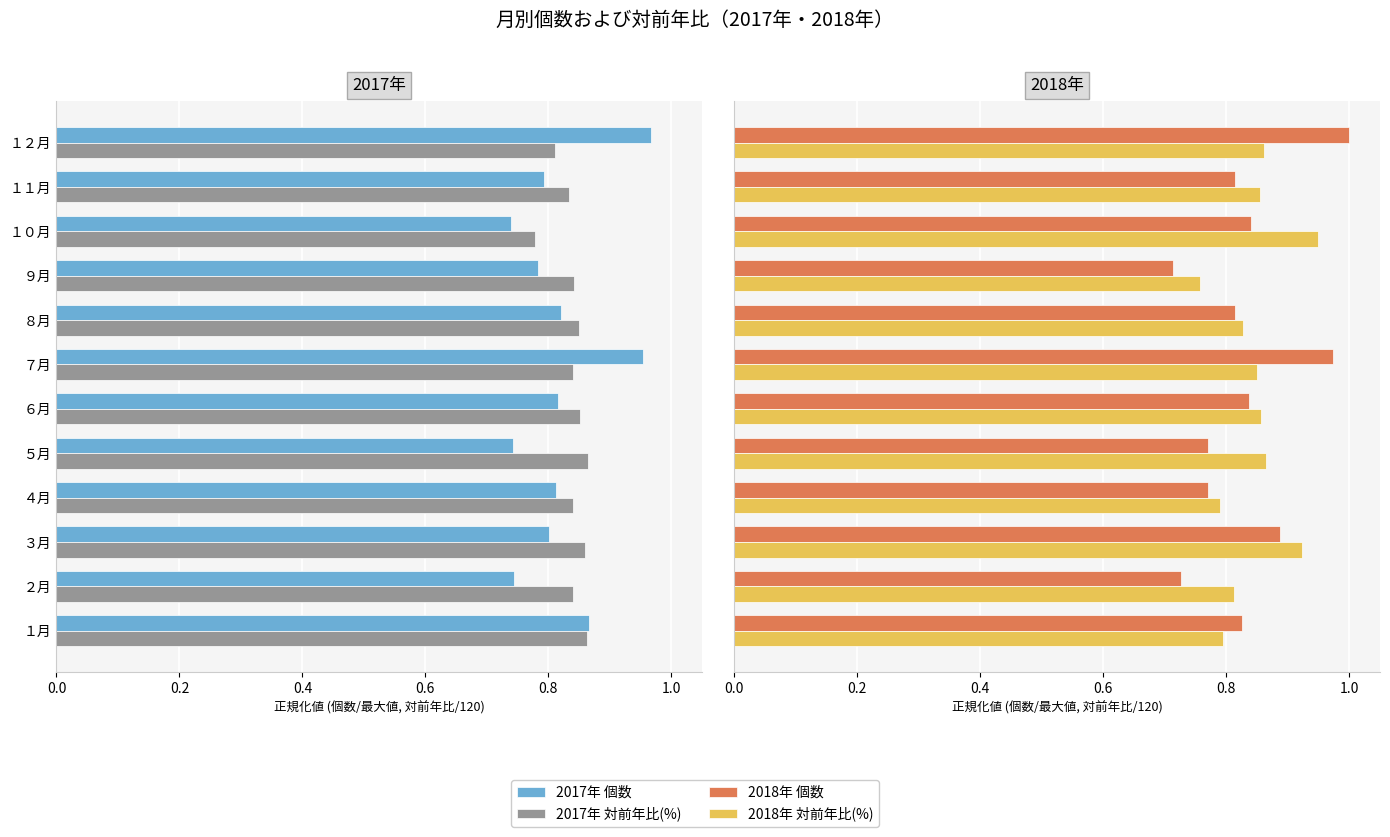

Which series changed the most between ３月 and ７月?

2017年 個数